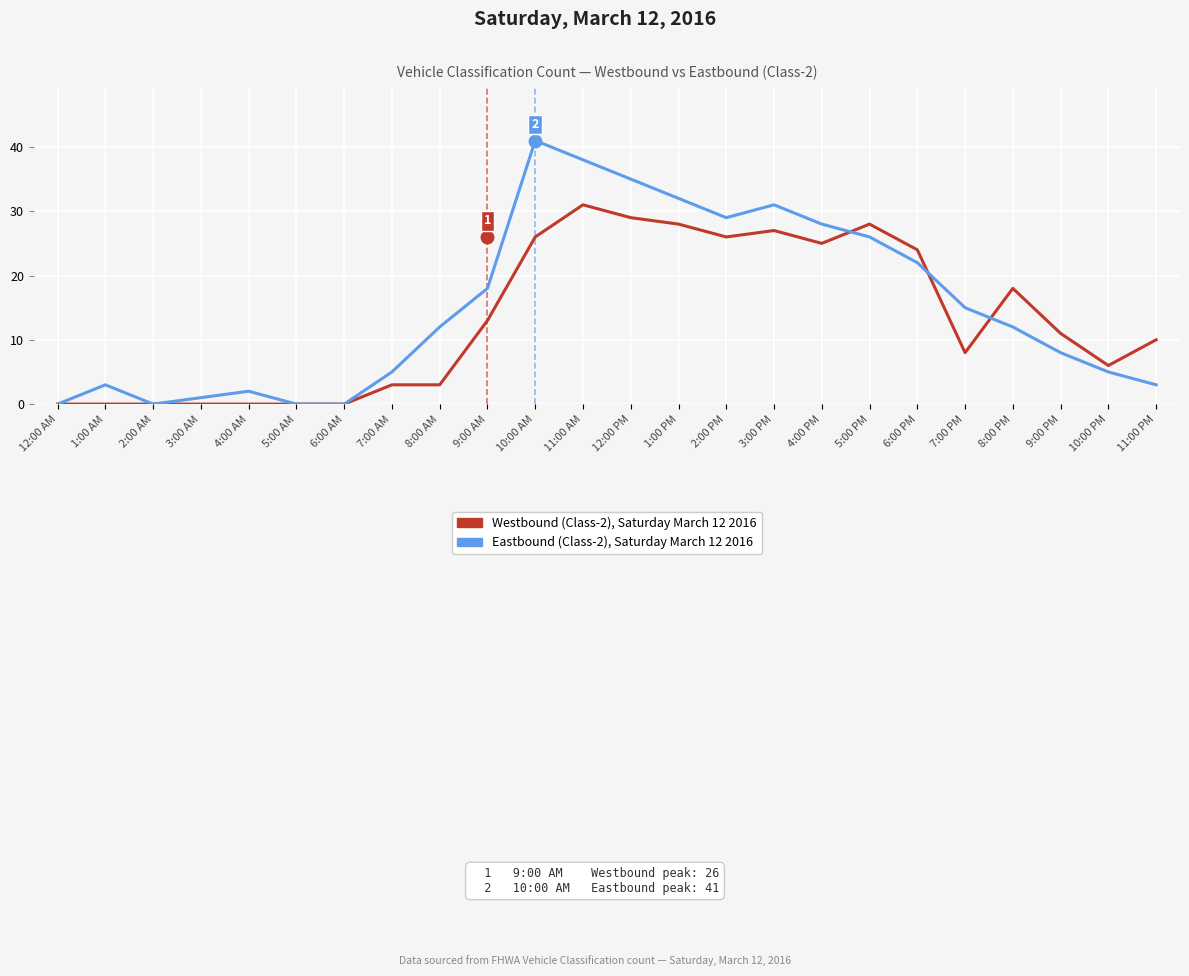

Which label corresponds to the largest value in the chart?

10:00 AM